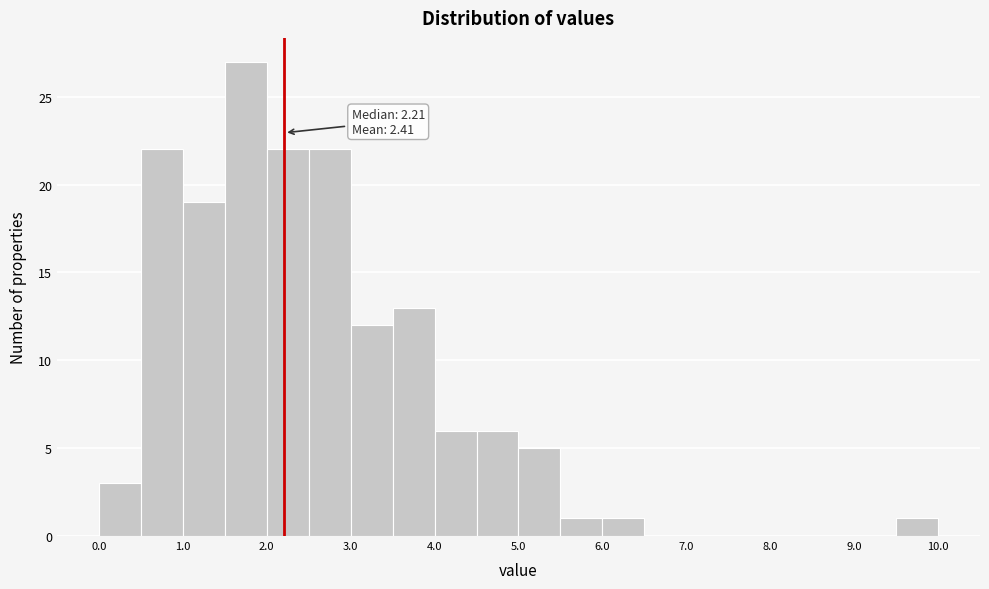

Which range on the x-axis has the tallest bar?

1.5 to 2.0